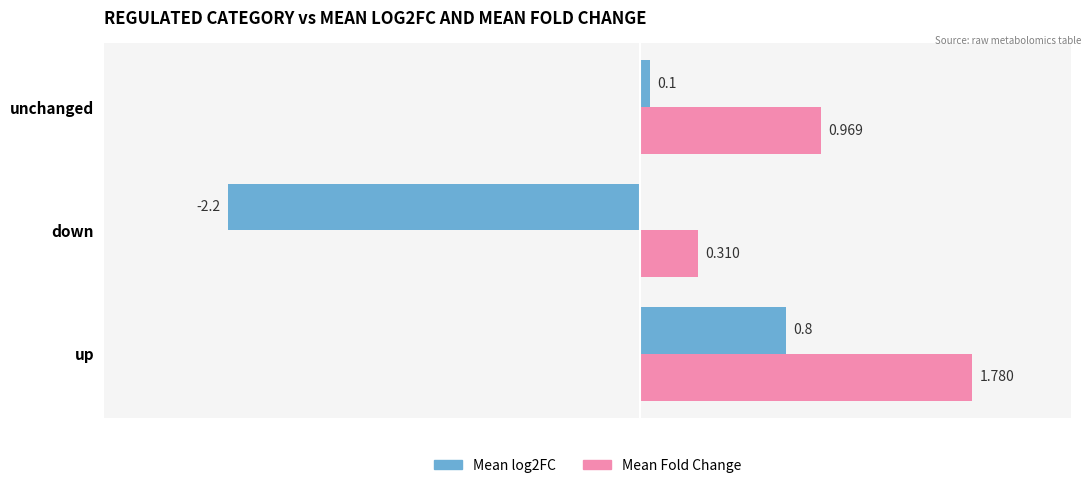

What is the average value of the Mean log2FC series?

-0.5